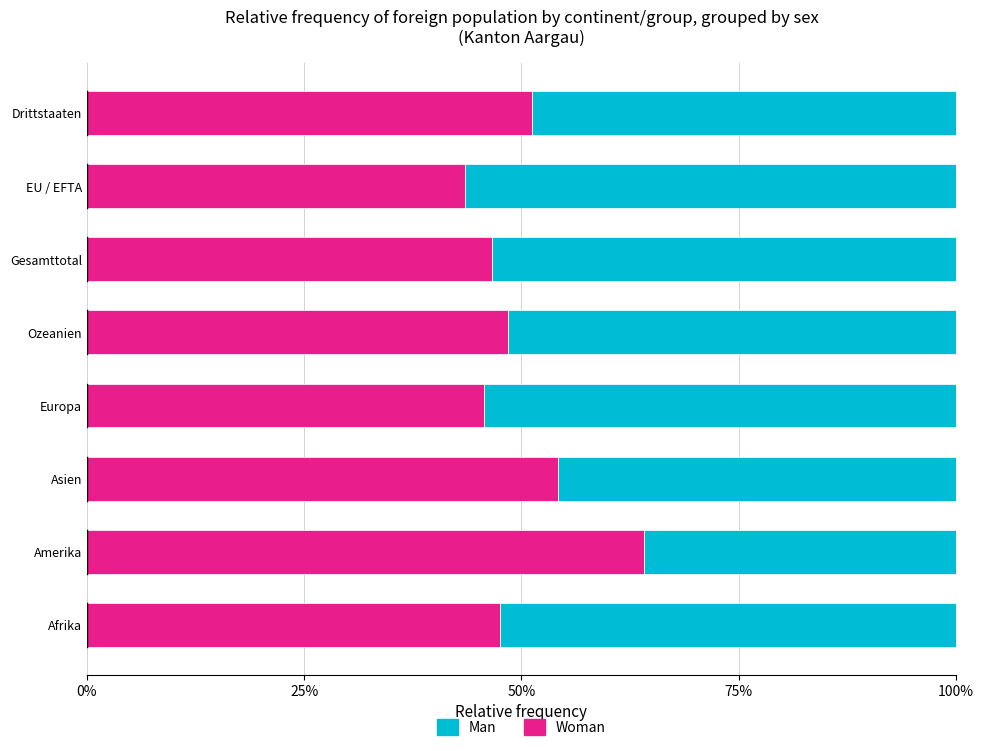

The value of Woman at Drittstaaten is 27.5. True or false?

False